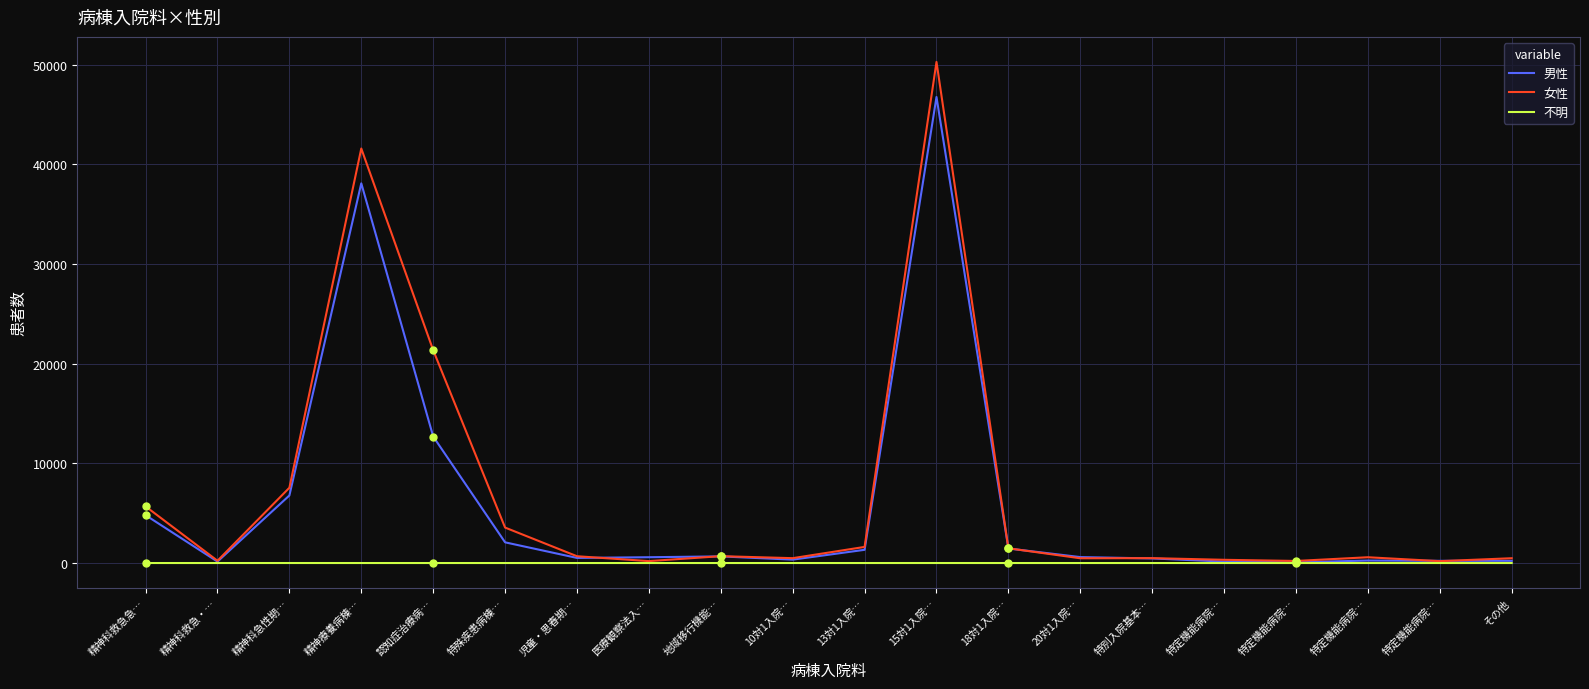

What are all the series names shown in the legend?

男性, 女性, 不明